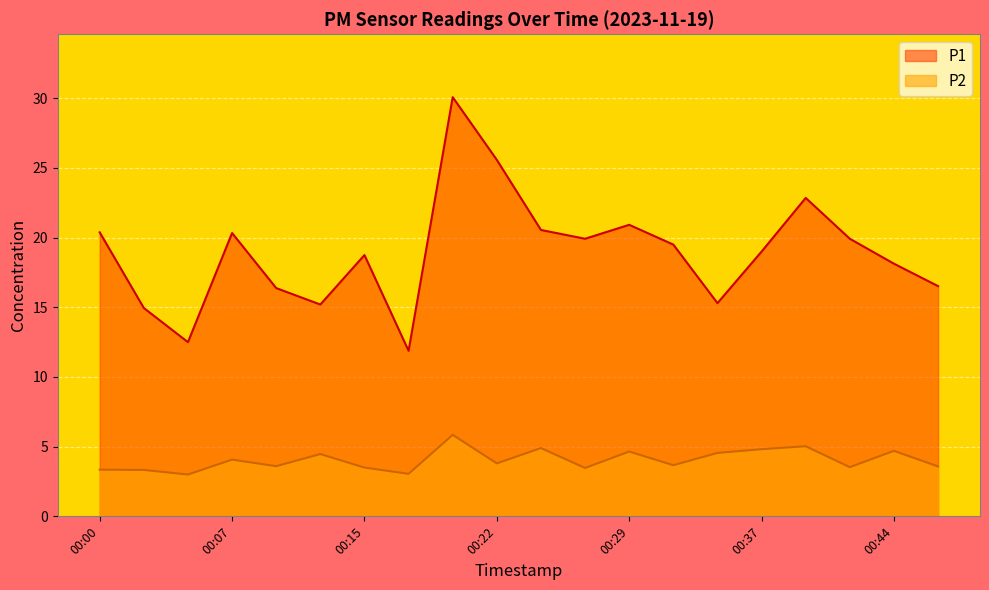

Which series has the widest spread of values?

P1